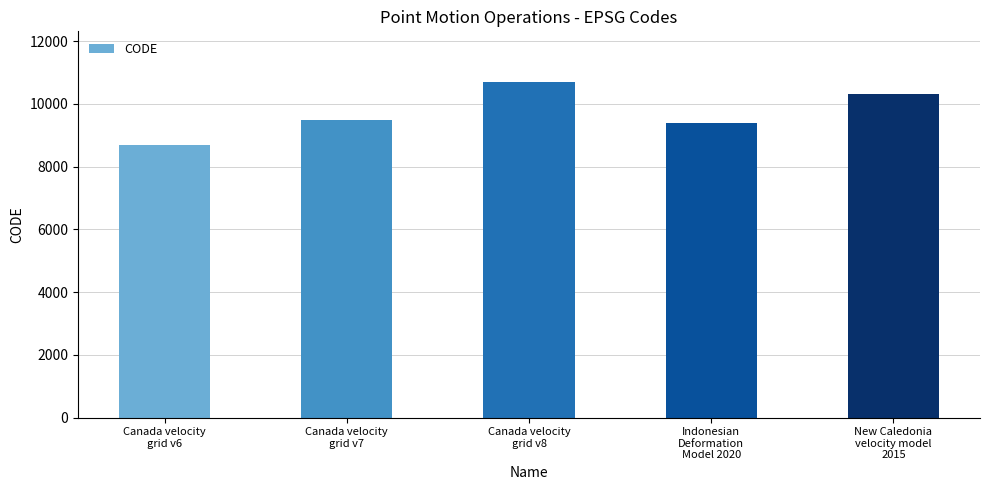

What is the ratio of the value at Canada velocity
grid v6 to the value at New Caledonia
velocity model
2015?

0.8